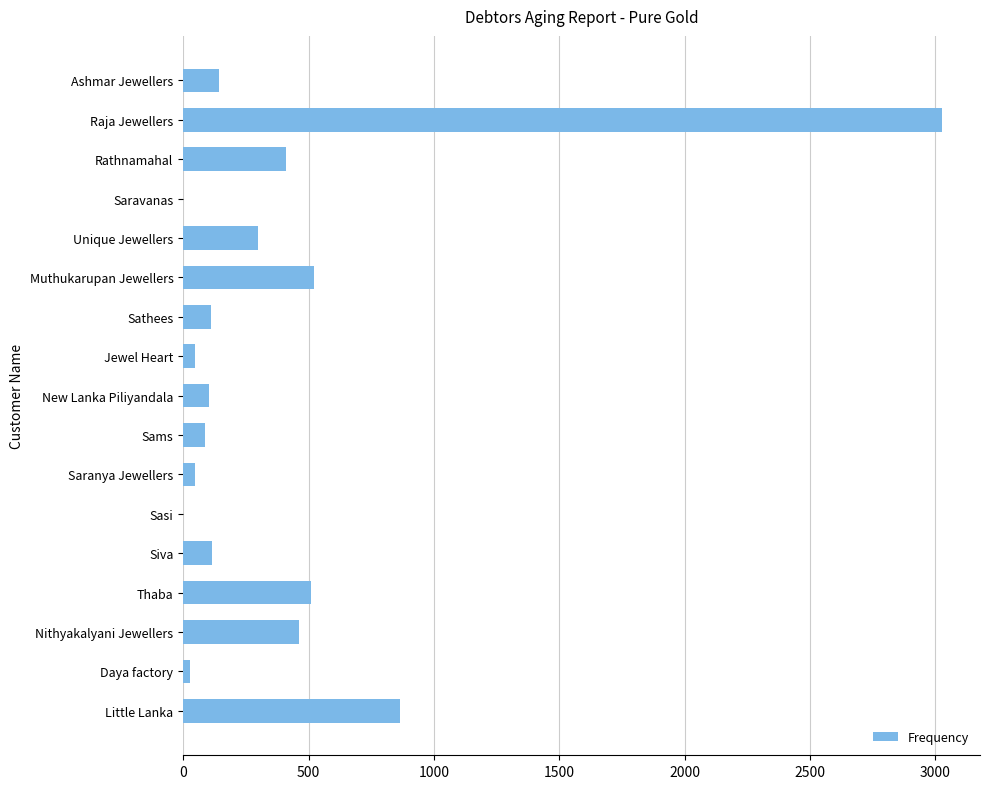

The chart shows a value of 102 at New Lanka Piliyandala. True or false?

True